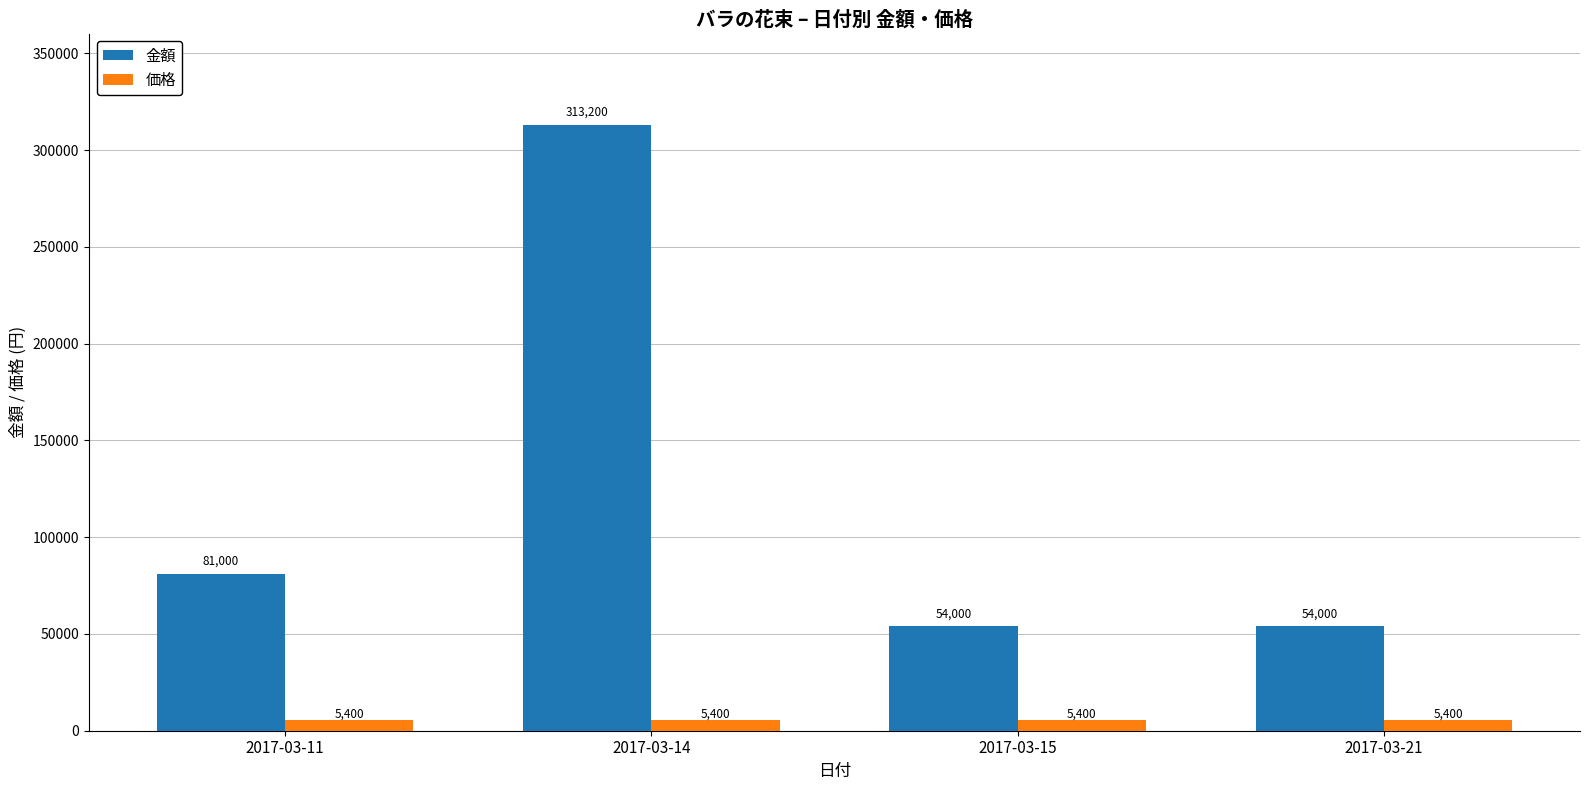

True or false: 価格 has a value of 5400 at 2017-03-21.

True